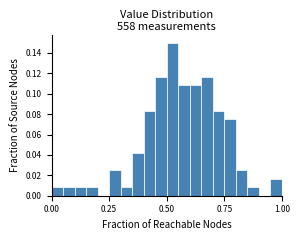

Read against the x-axis, roughly where is the centre of the tallest bar?

0.55